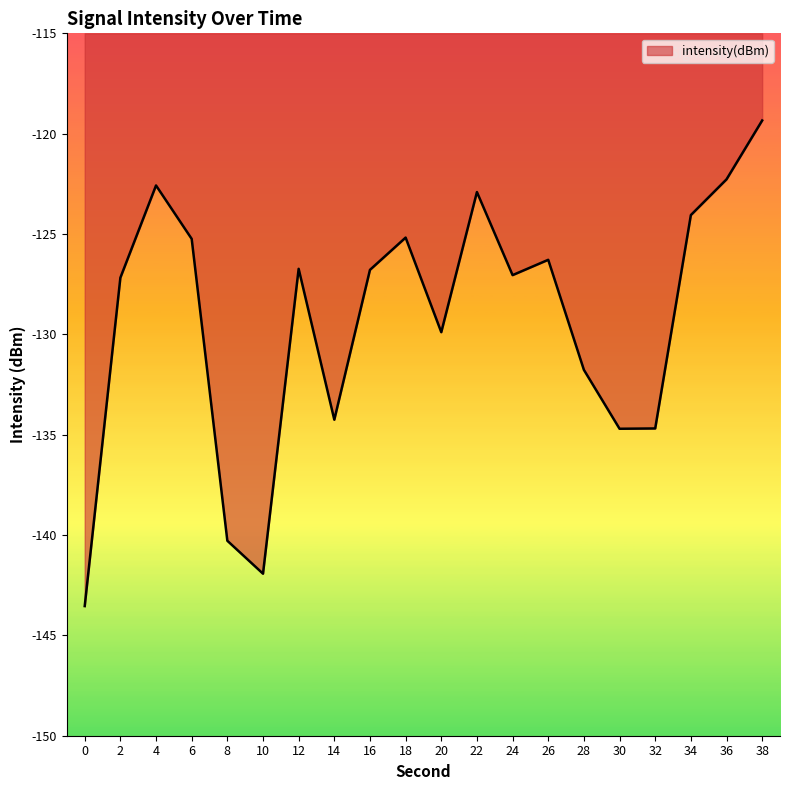

Where does the data first go above -126?

4